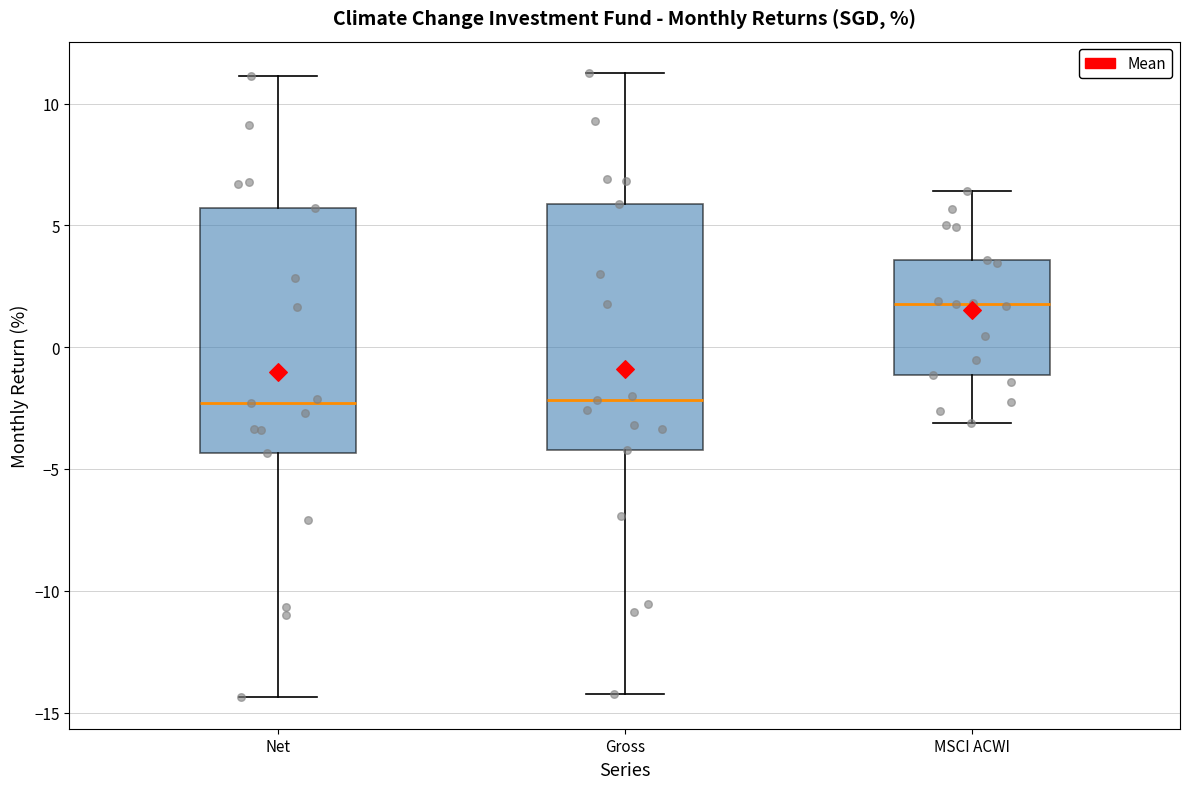

Which box's median line is the highest?

MSCI ACWI